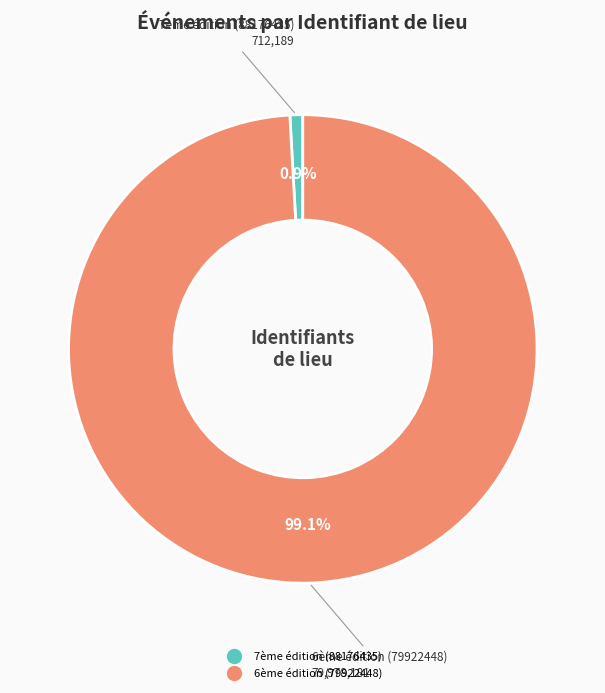

Between 7ème édition (88176435) and 6ème édition (79922448), which is larger?

6ème édition (79922448)